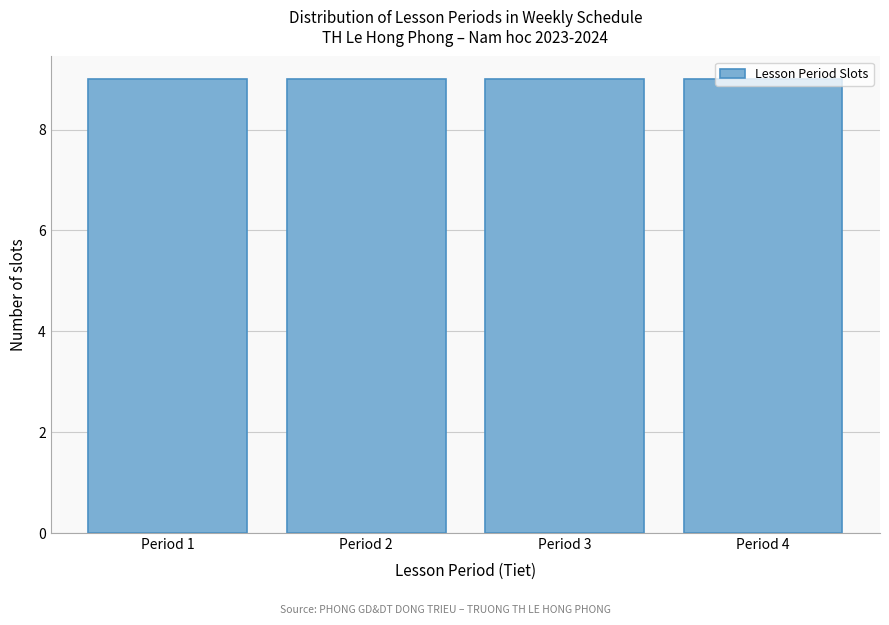

Reading left to right, transcribe this chart: for each bar, give the range it covers on the x-axis and its height. The values are not printed on the chart, so give them approximately, as read against the axis.

0.5 to 1.5: 9
1.5 to 2.5: 9
2.5 to 3.5: 9
3.5 to 4.5: 9